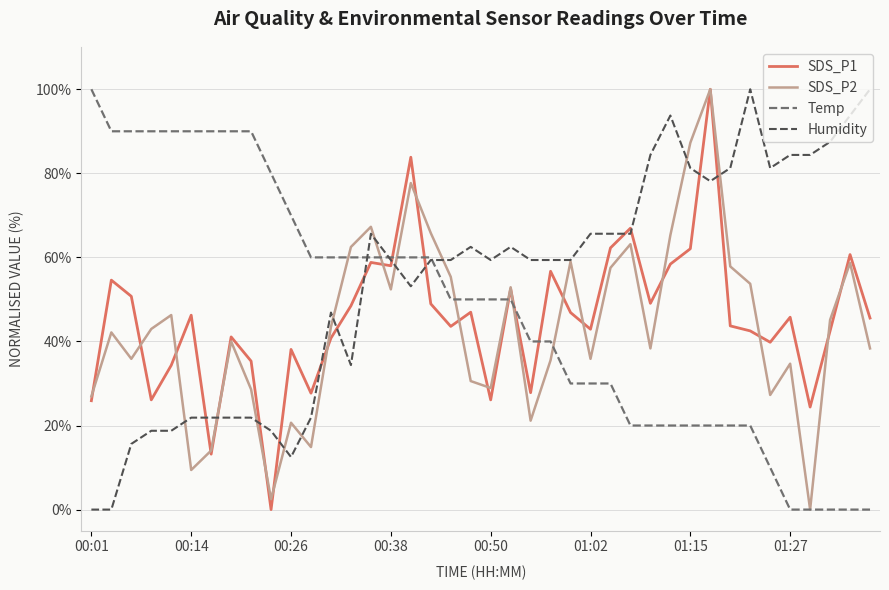

What is the maximum value shown in the chart?

100.0